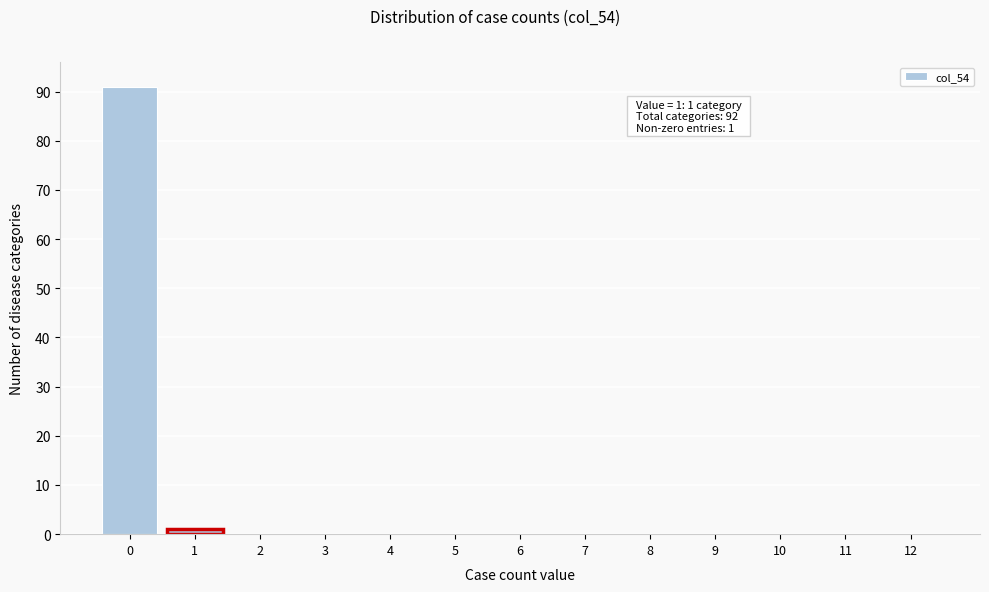

Reading left to right, list all the values displayed in this chart.

0=91	1=1	2=0	3=0	4=0	5=0	6=0	7=0	8=0	9=0	10=0	11=0	12=0